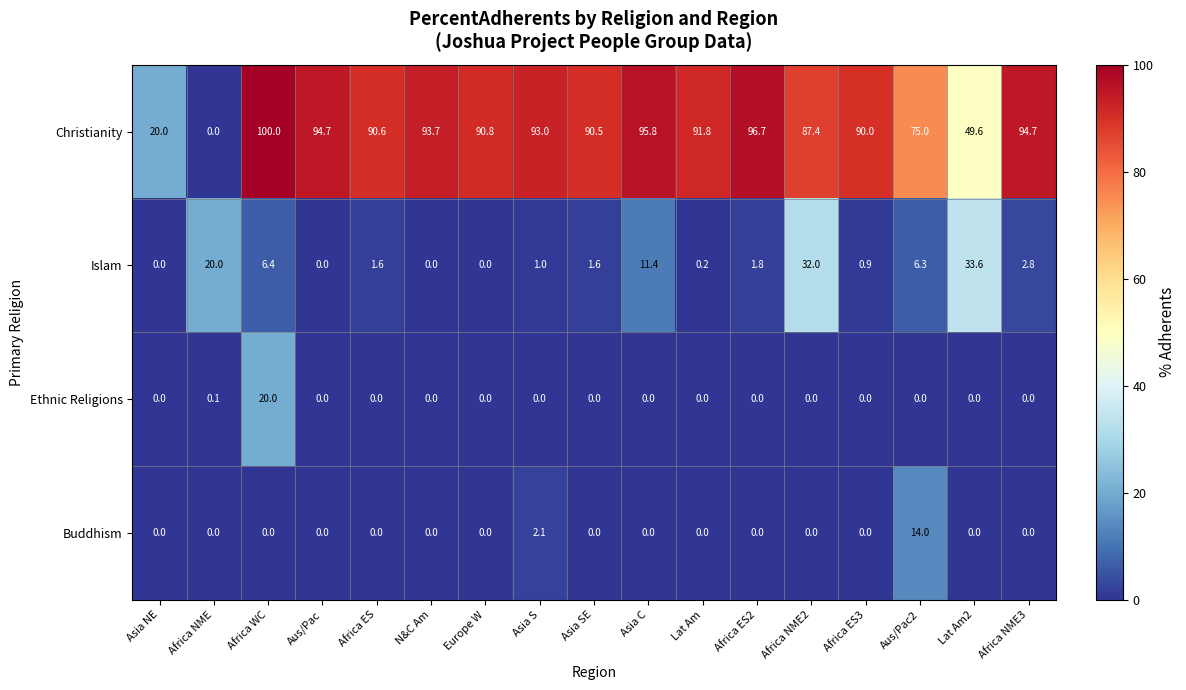

The Christianity series shows 90.8 at Europe W. True or false?

True